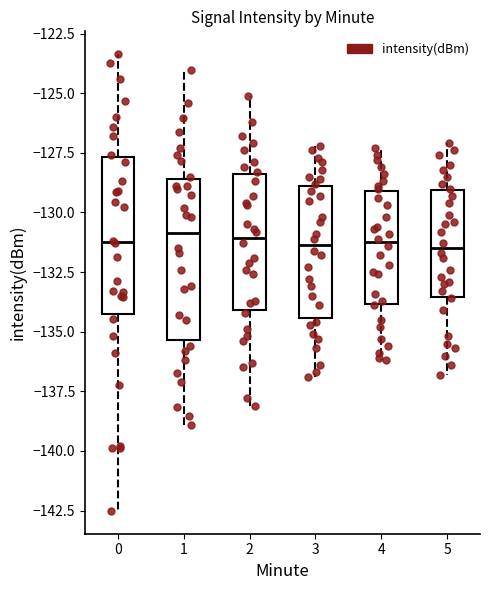

Reading left to right, transcribe this box plot: for each box, give where its median line is, the range the box spans, and where its two whiskers end, as read against the y-axis. The values are not printed on the chart, so give them approximately, as read against the axis.

0: median -131.0, box -134.5 to -127.5, whiskers -142.5 to -123.5
1: median -131.0, box -135.5 to -128.5, whiskers -139.0 to -124.0
2: median -131.0, box -134.0 to -128.5, whiskers -138.0 to -125.0
3: median -131.5, box -134.5 to -129.0, whiskers -137.0 to -127.0
4: median -131.0, box -134.0 to -129.0, whiskers -136.0 to -127.5
5: median -131.5, box -133.5 to -129.0, whiskers -137.0 to -127.0